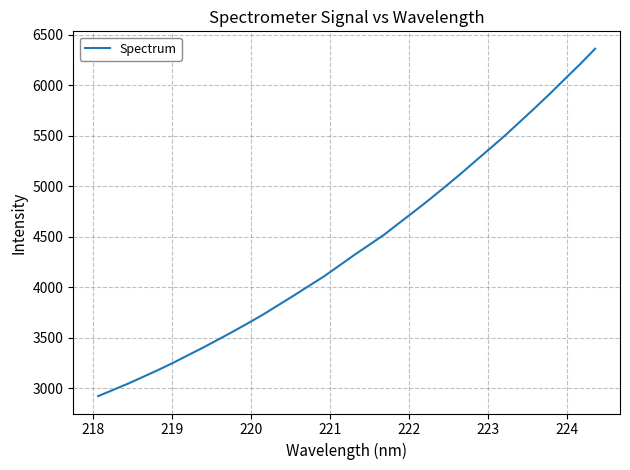

What is the difference between the maximum and minimum values?

3439.3